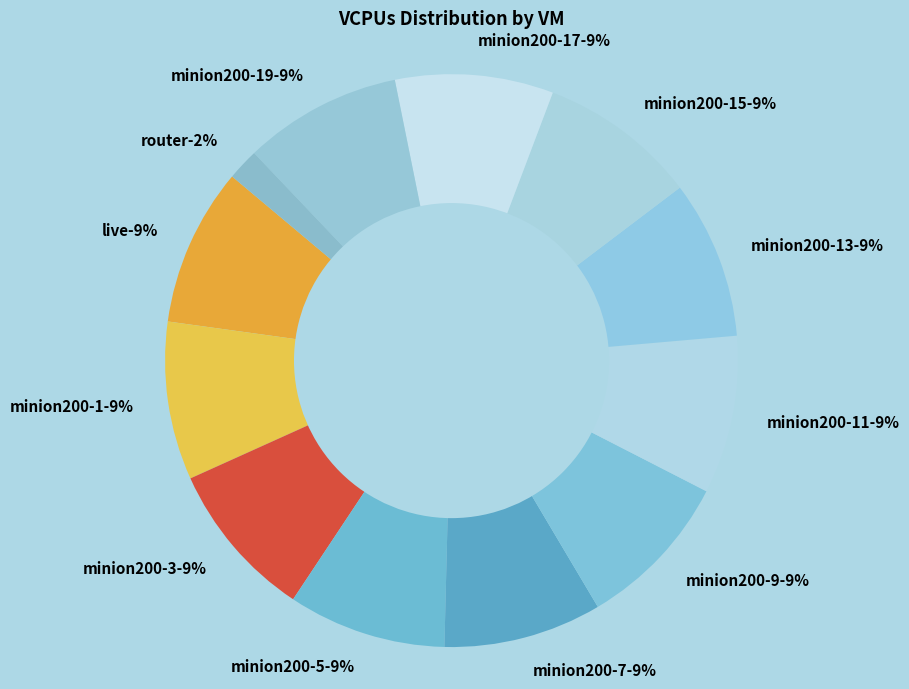

Do minion200-19 (20480 MB) and router (4096 MB) together represent more than half of the pie?

No